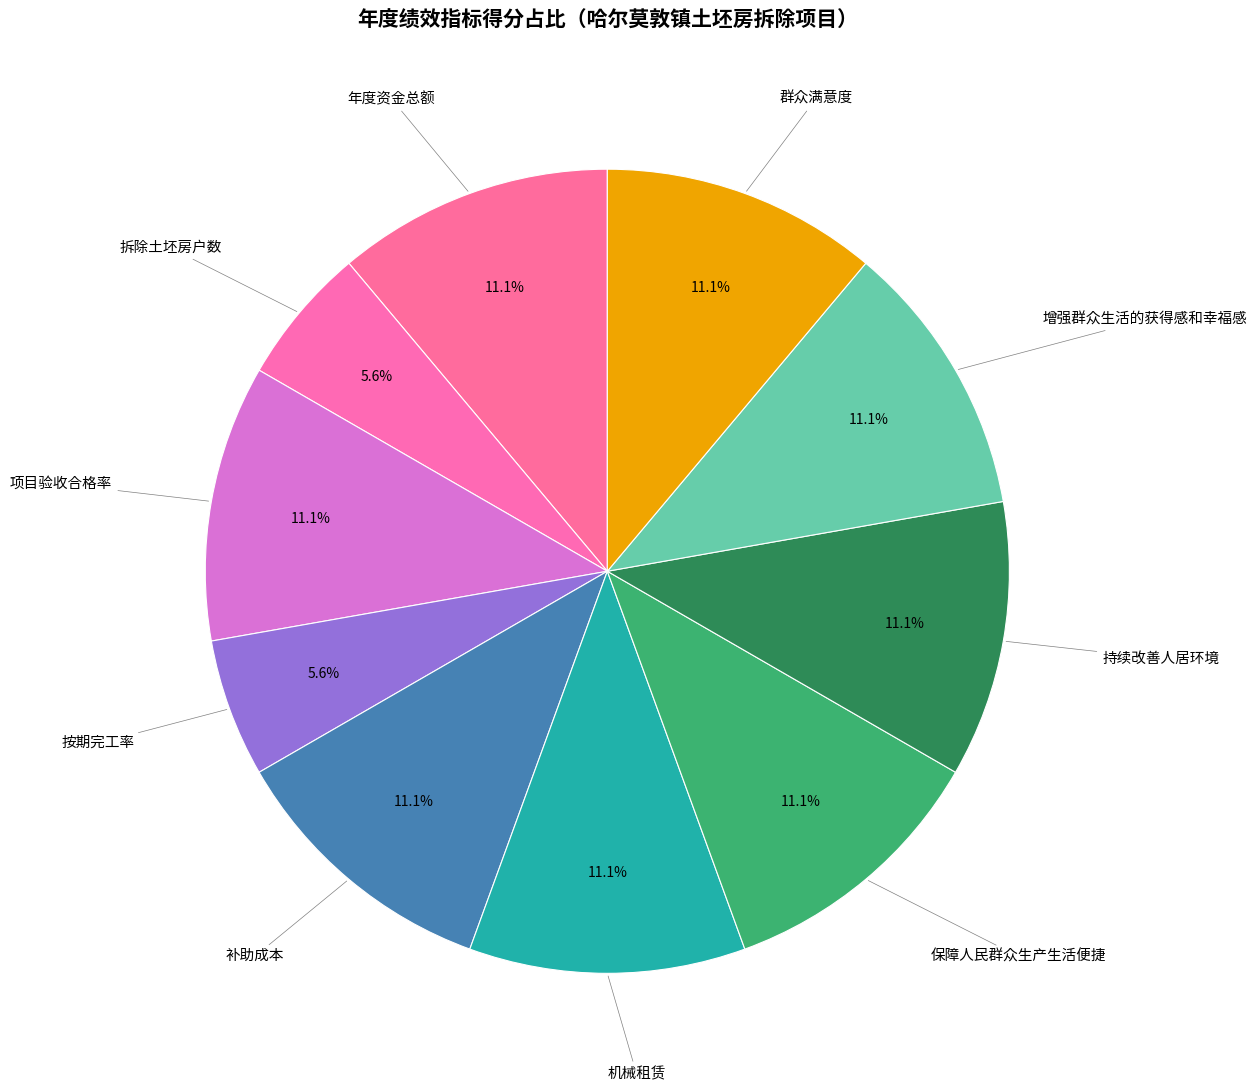

What percentage do 补助成本 and 增强群众生活的获得感和幸福感 together represent?

22.2%